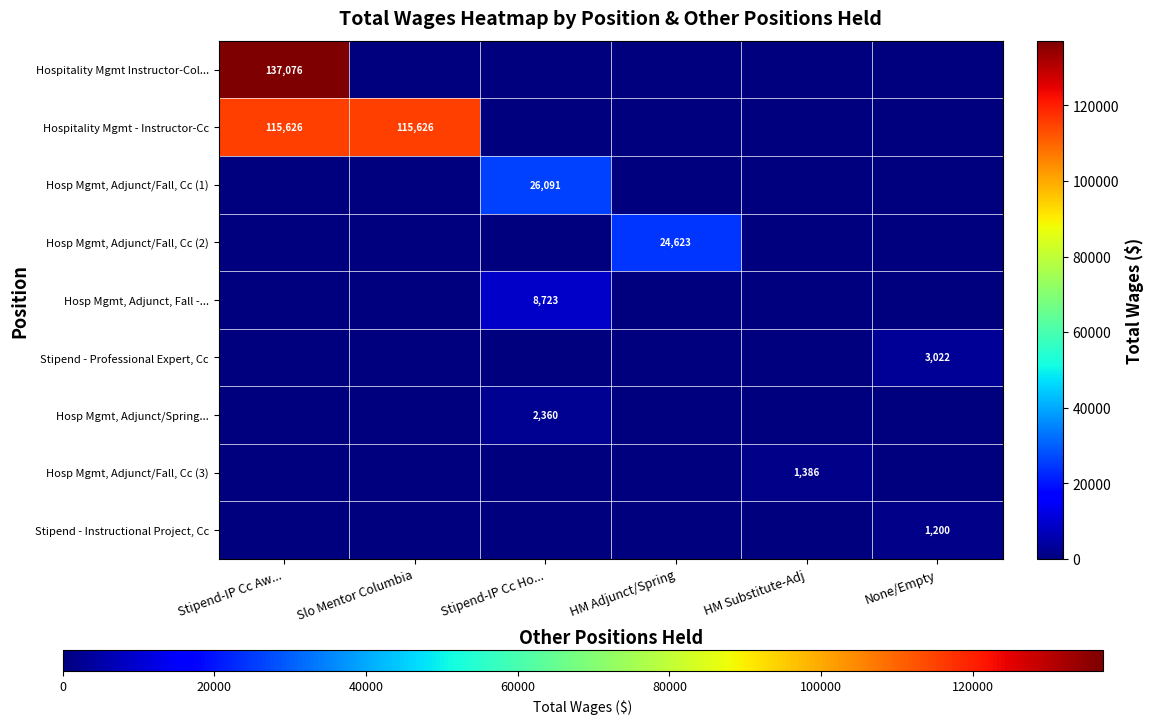

Where is Stipend - Professional Expert, Cc nearest to the value 1511?

Stipend-IP Cc Aw...